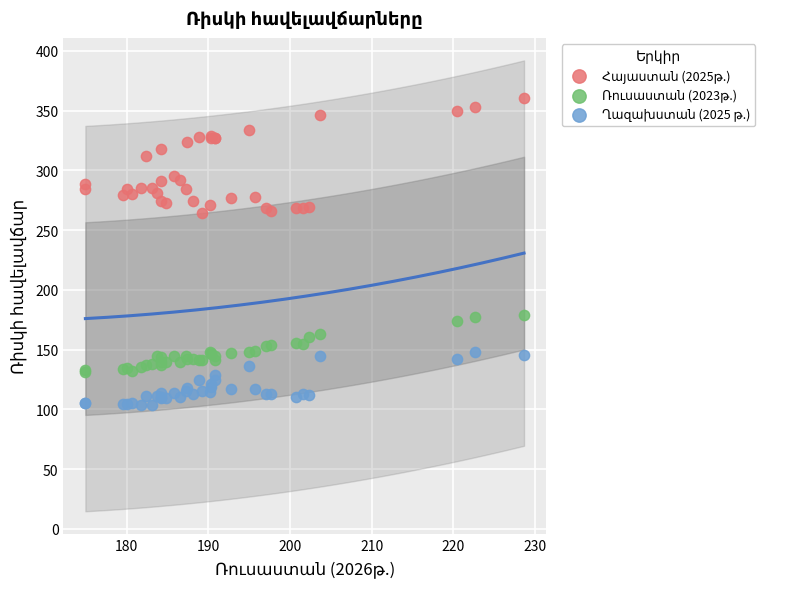

What is the X range (max minus min) for the scatter plot?

53.7